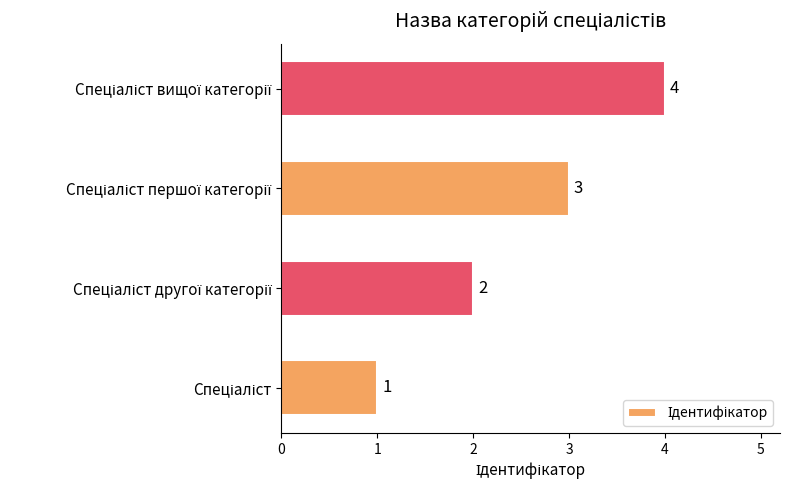

What is the sum of all values?

10